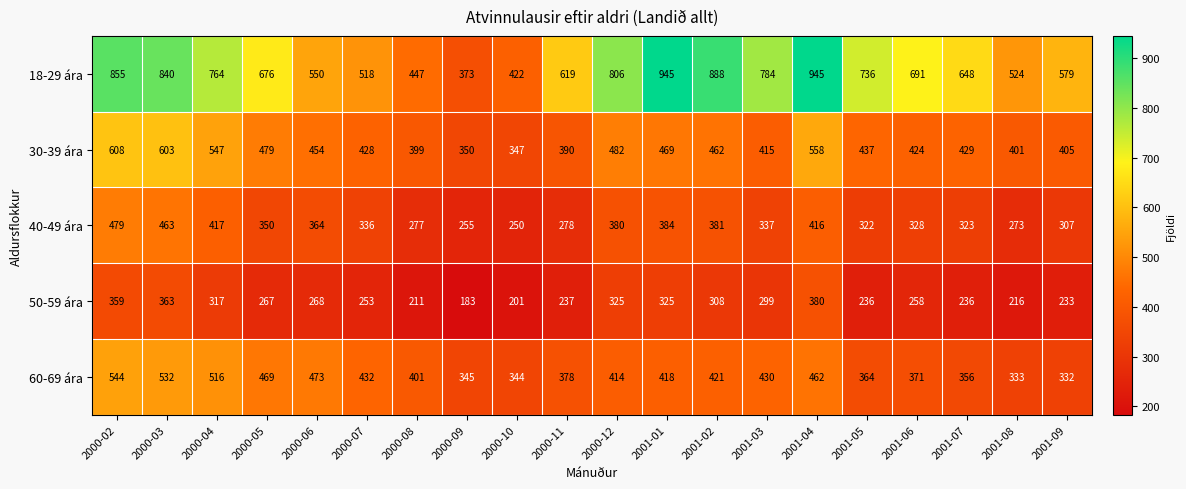

At which category is the sum across all series the highest?

2000-02